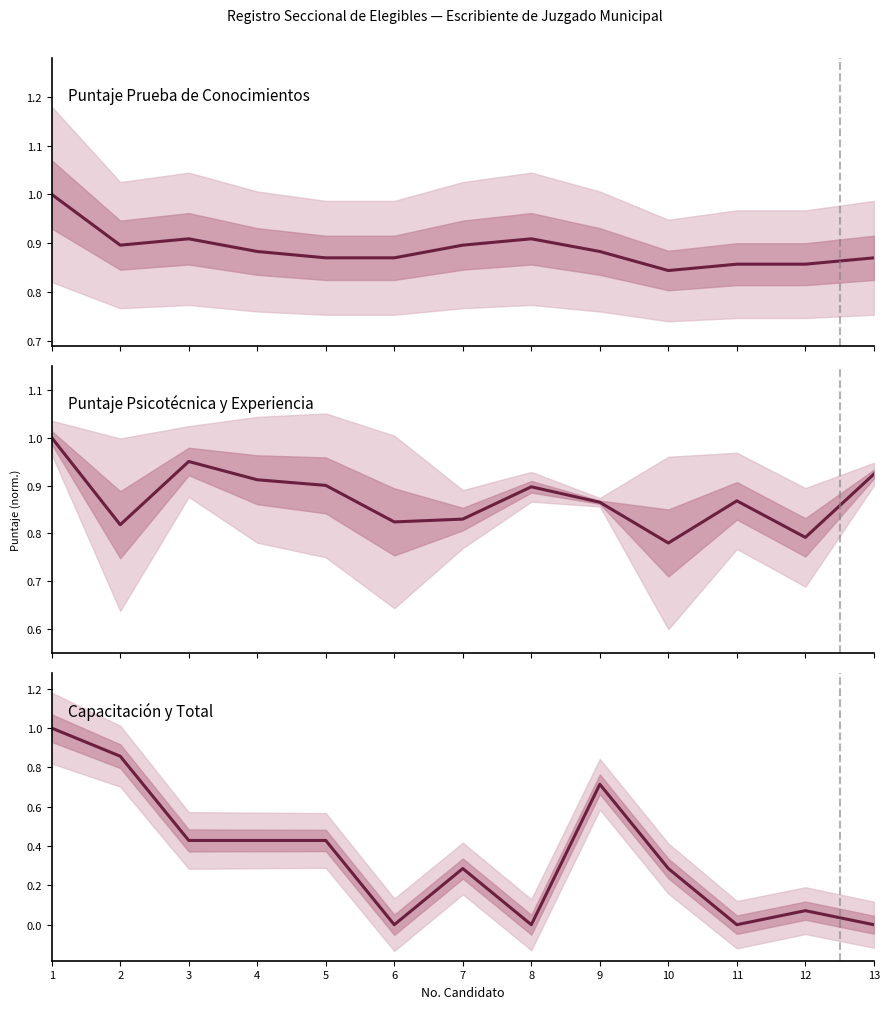

Reading left to right, extract all data points from this chart.

Puntaje Prueba de Conocimientos: 1.0	0.9	0.9	0.9	0.9	0.9	0.9	0.9	0.9	0.8	0.9	0.9	0.9
Puntaje Prueba Psicotécnica: 1.0	0.8	1.0	0.9	0.9	0.8	0.8	0.9	0.9	0.8	0.9	0.8	0.9
CAPACITACIÓN: 1.0	0.9	0.4	0.4	0.4	0.0	0.3	0.0	0.7	0.3	0.0	0.1	0.0